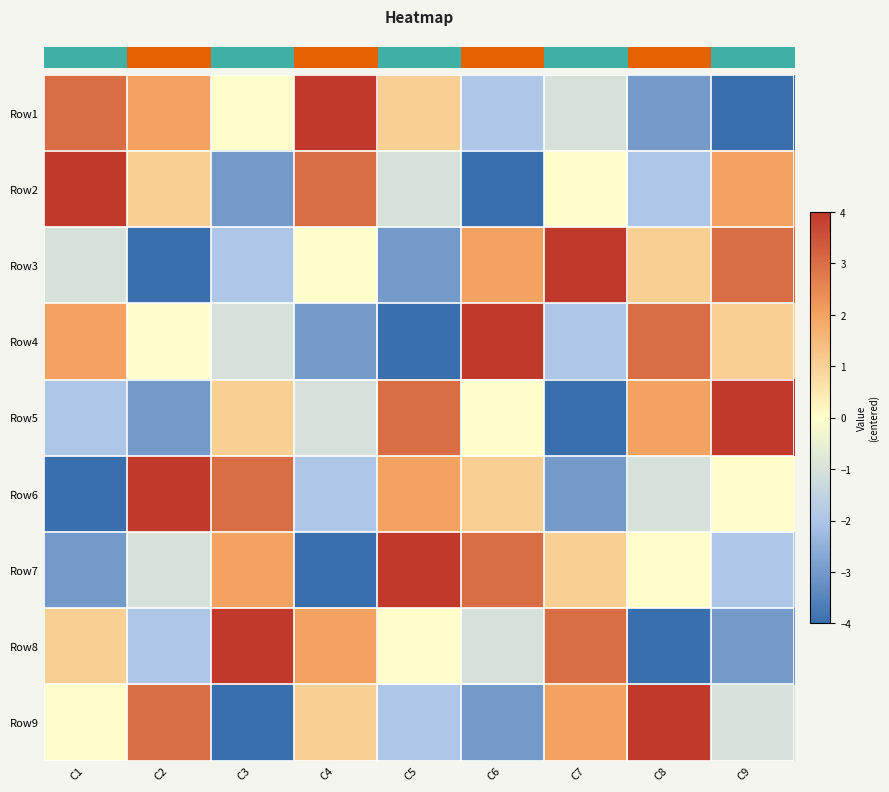

Which has a higher value, C1 or C2?

C1